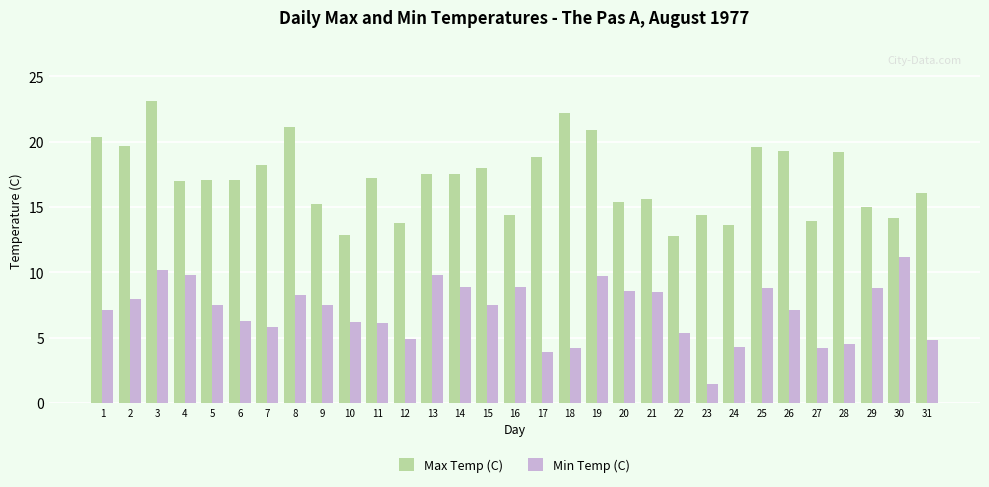

True or false: Max Temp (C) has a value of 30.4 at 11.

False